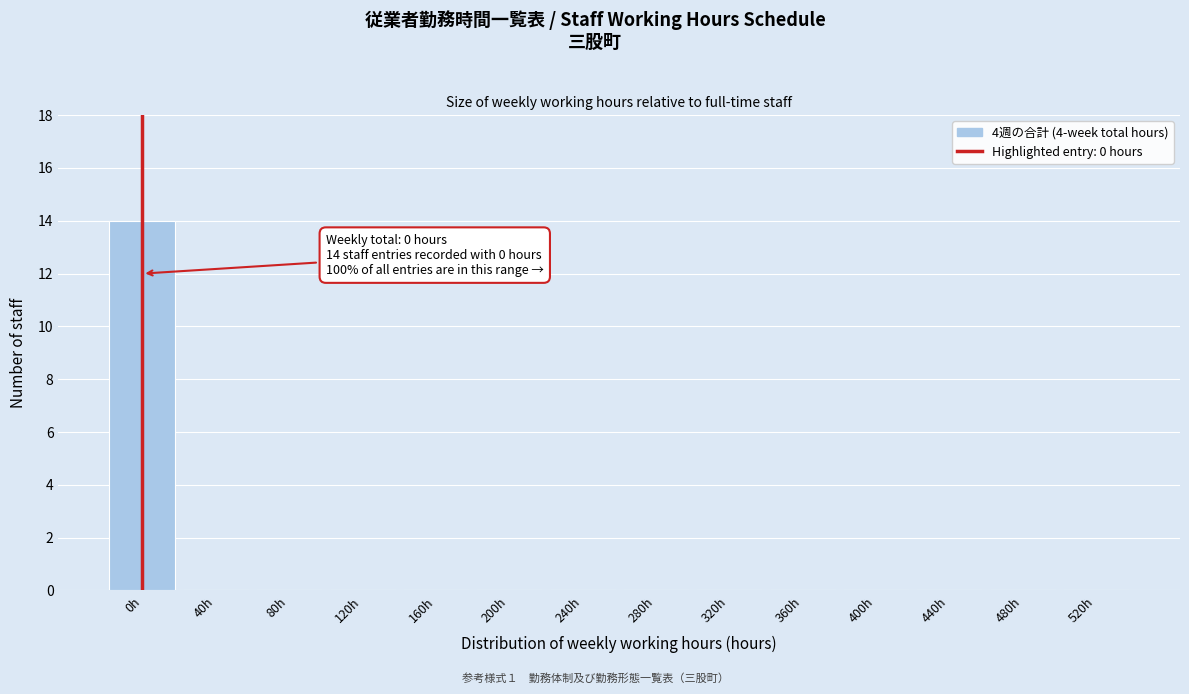

Reading left to right, list all the values displayed in this chart.

0h=14	40h=0	80h=0	120h=0	160h=0	200h=0	240h=0	280h=0	320h=0	360h=0	400h=0	440h=0	480h=0	520h=0